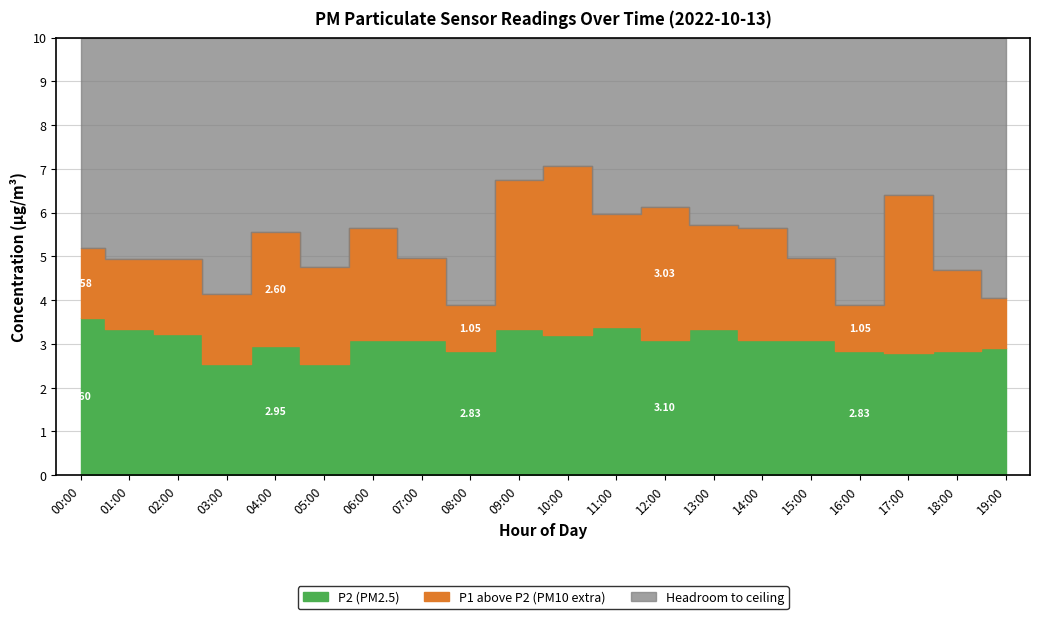

What is the label of the 11th point from the left?

10:00